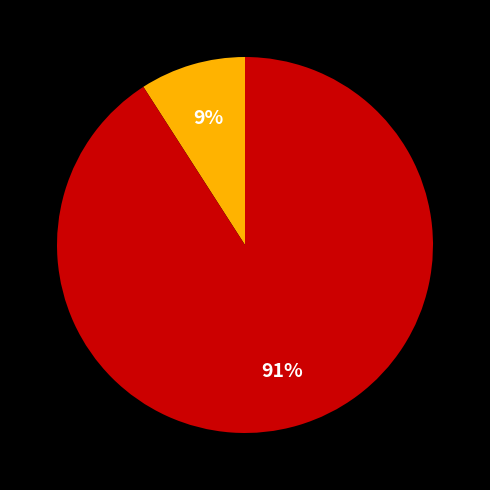

Does any single category account for the majority?

Yes